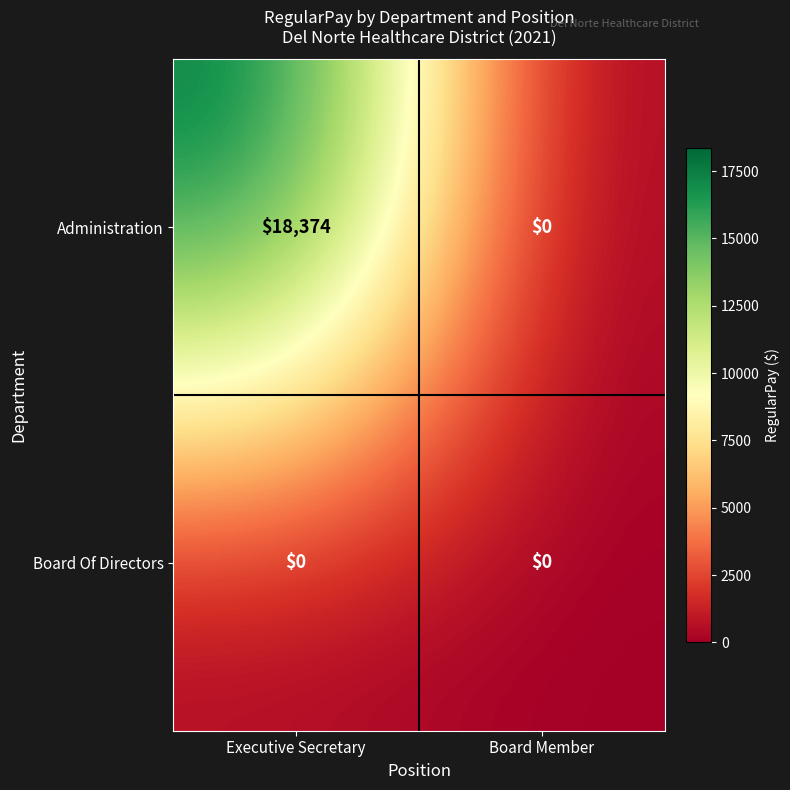

Which series has the largest total across all categories?

Administration